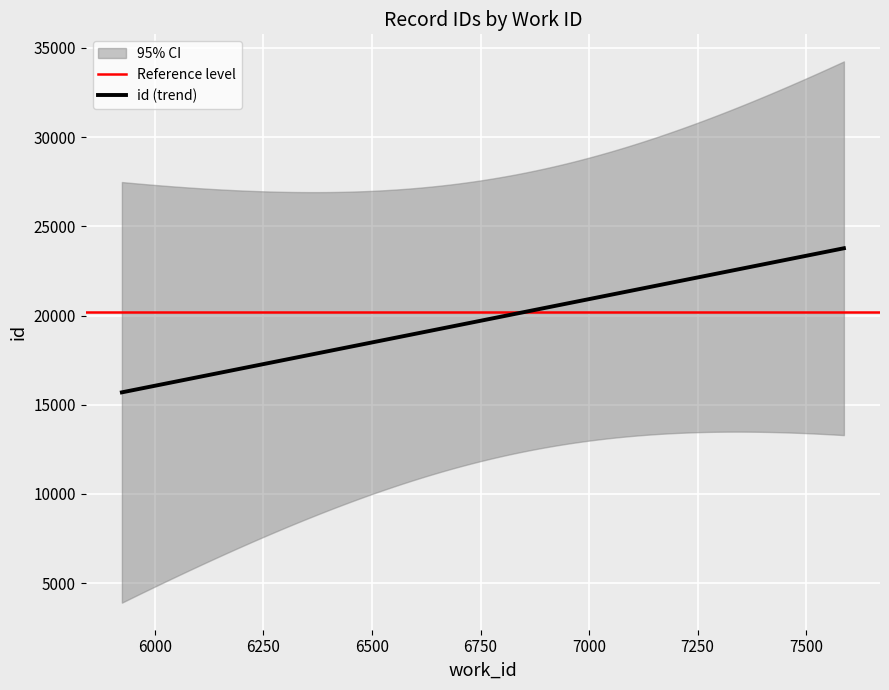

Which category has the lowest value across all series?

5924